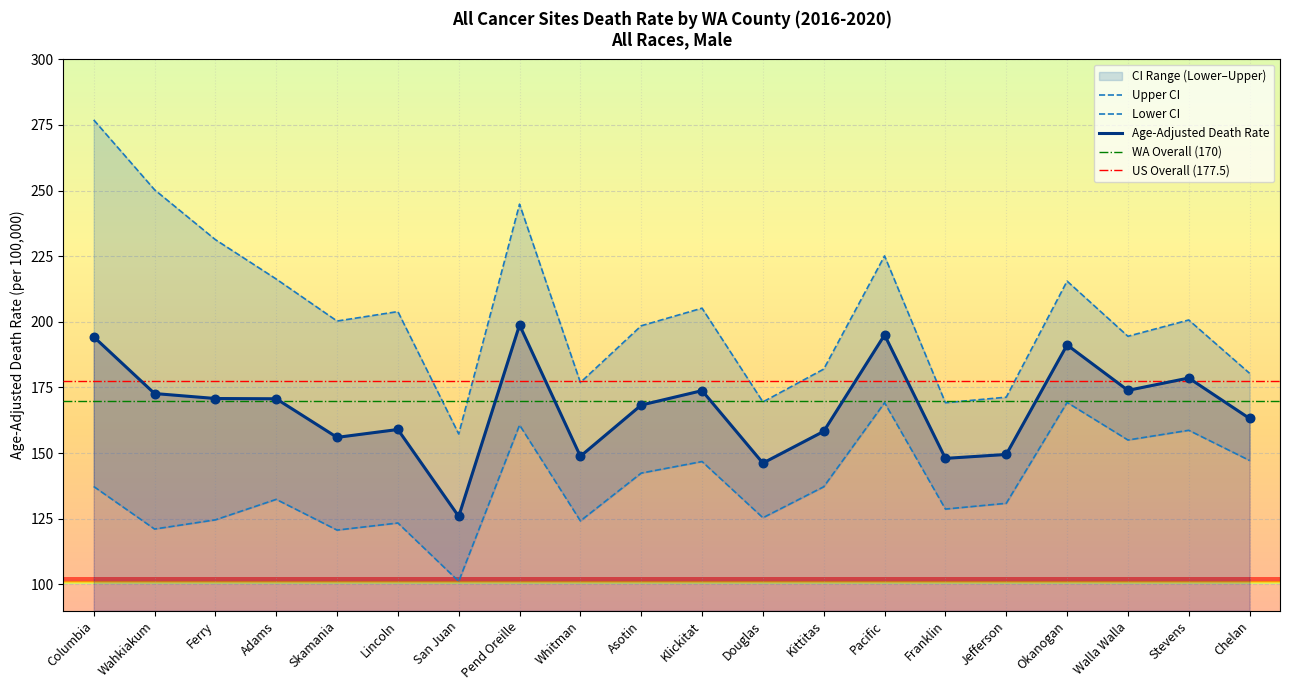

Which series has the largest Y range (max minus min)?

Upper CI